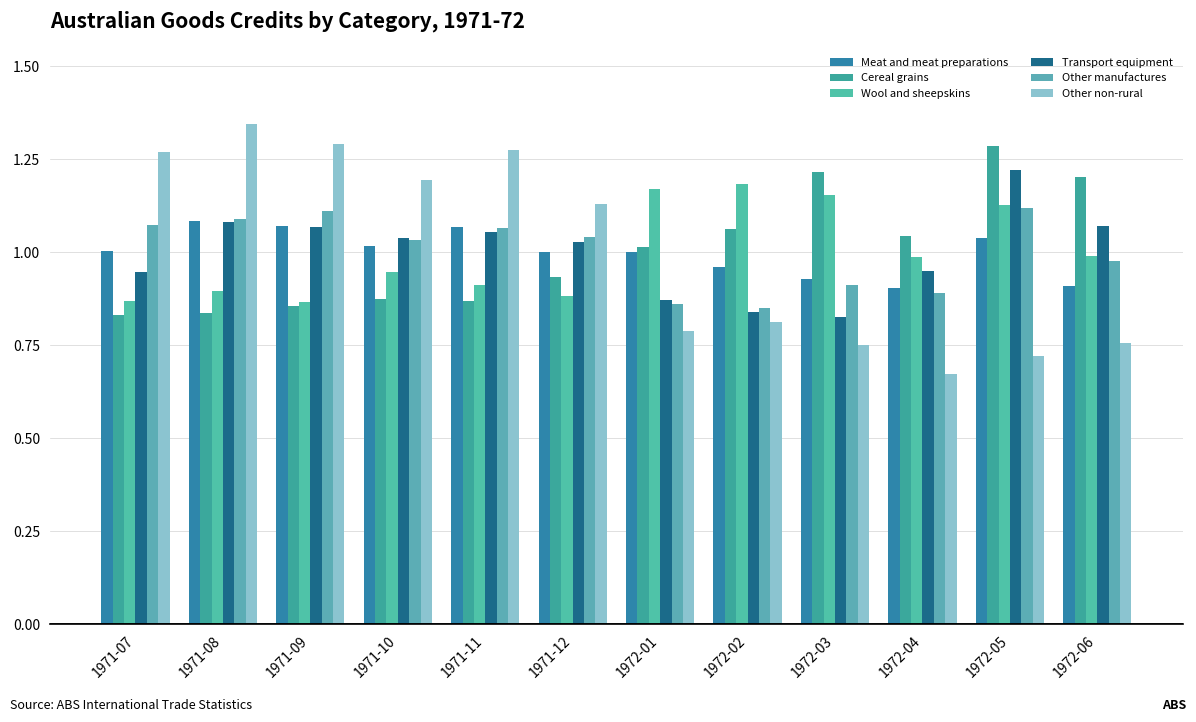

Does the chart contain any negative values?

No